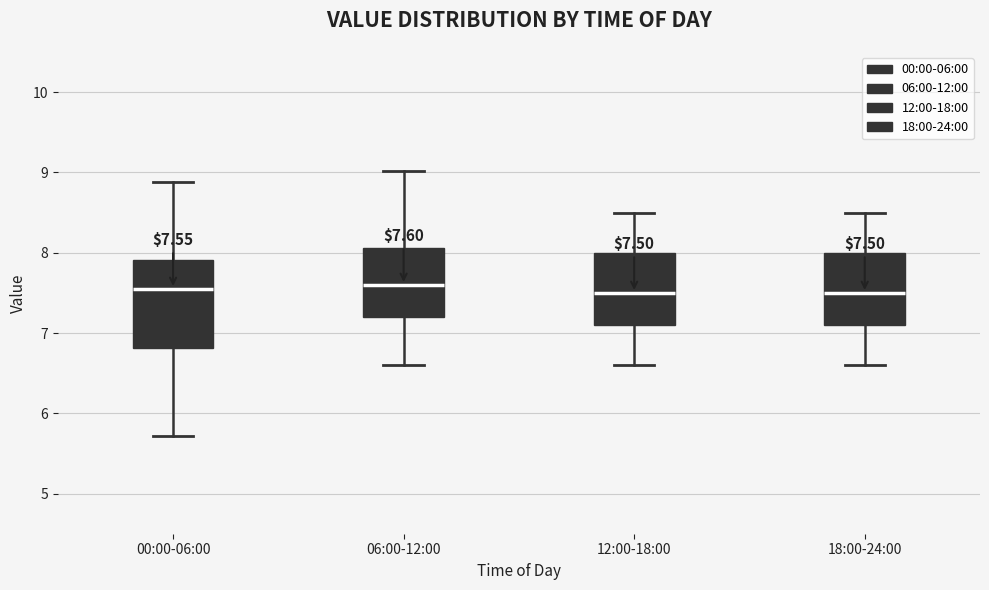

Comparing the boxes themselves (not the whiskers), which one is the tallest?

00:00-06:00